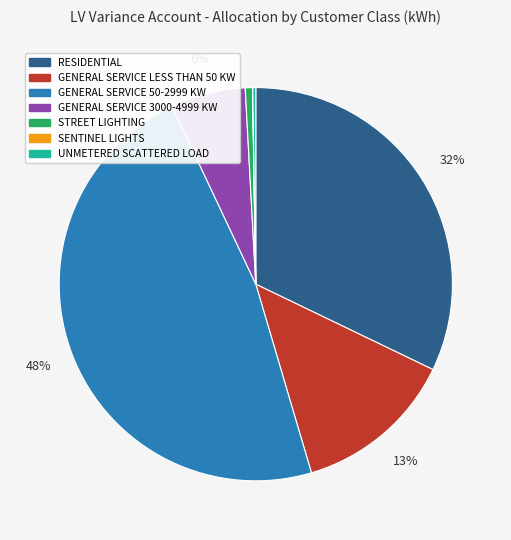

To the nearest percent, what is the difference between the largest and smallest slice percentages?

48%